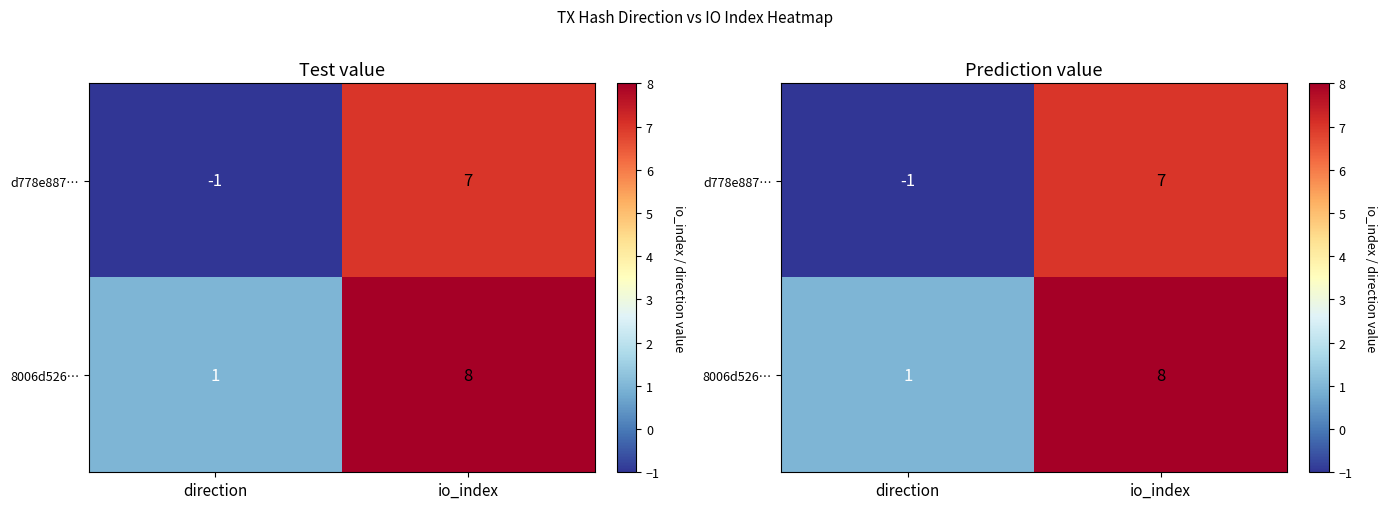

At which label does 8006d526… reach its minimum?

direction